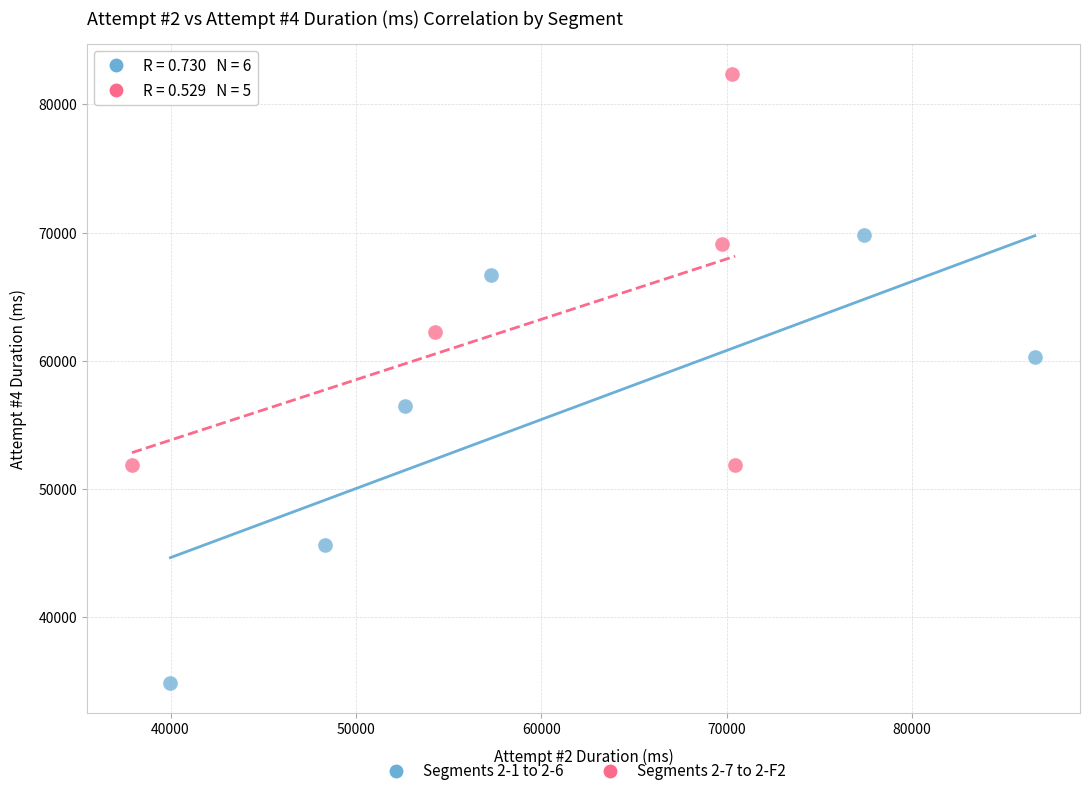

Which series has the widest spread of Y values?

Segments 2-1 to 2-6